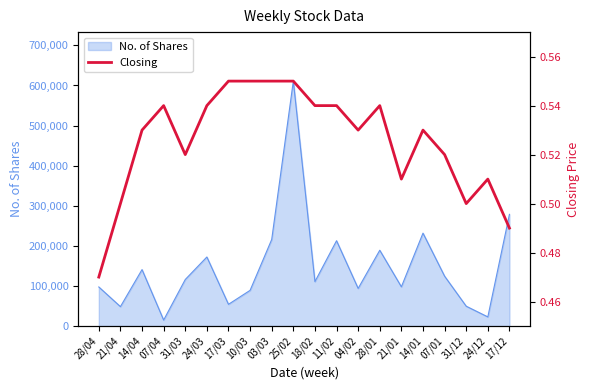

What is the difference between the second highest and minimum values?

0.1